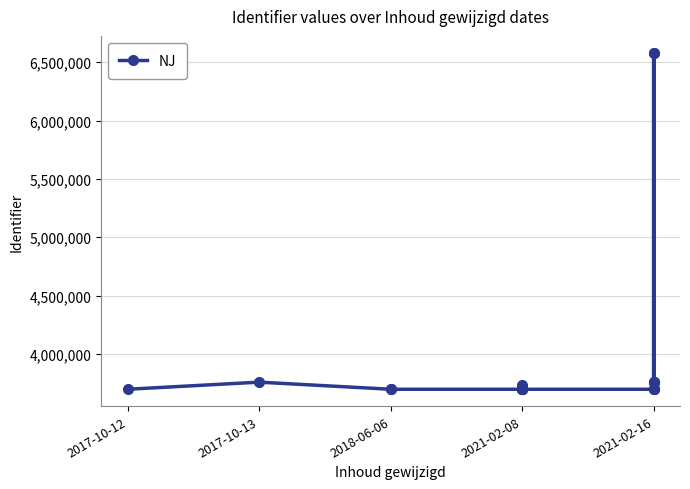

What is the label of the 16th point from the right?

2018-06-06